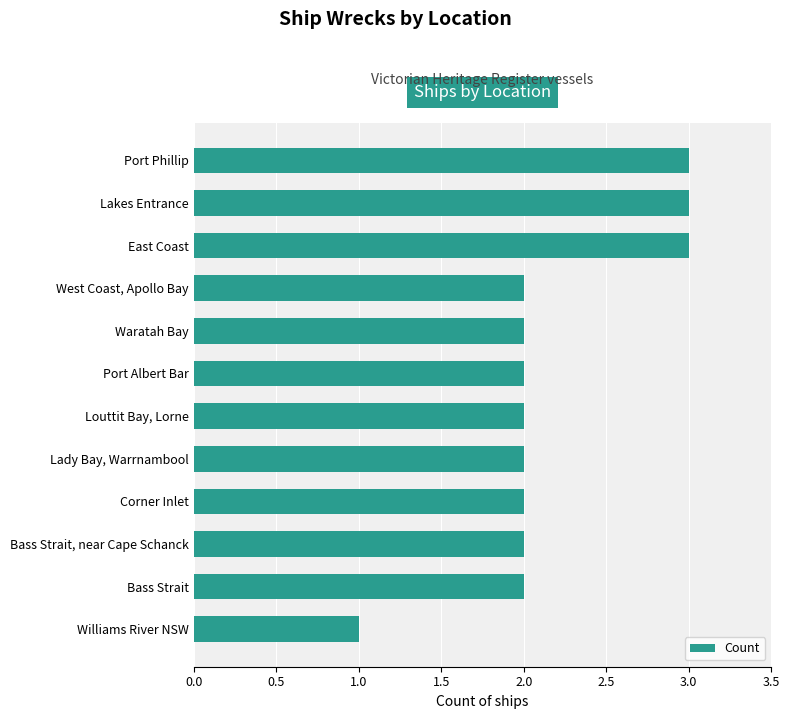

Is it true that the value at Port Albert Bar is 2?

True